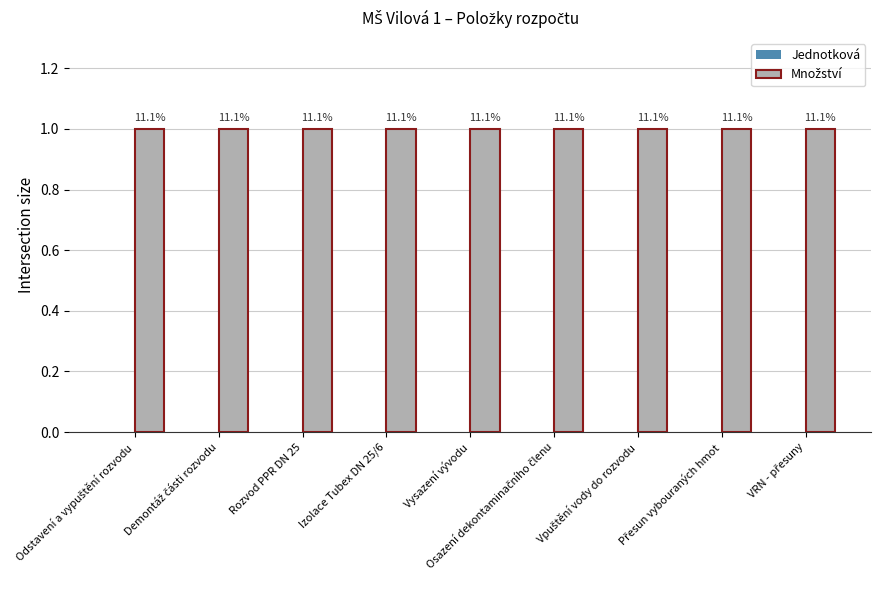

At which category is the sum across all series the highest?

Odstavení a vypuštění rozvodu